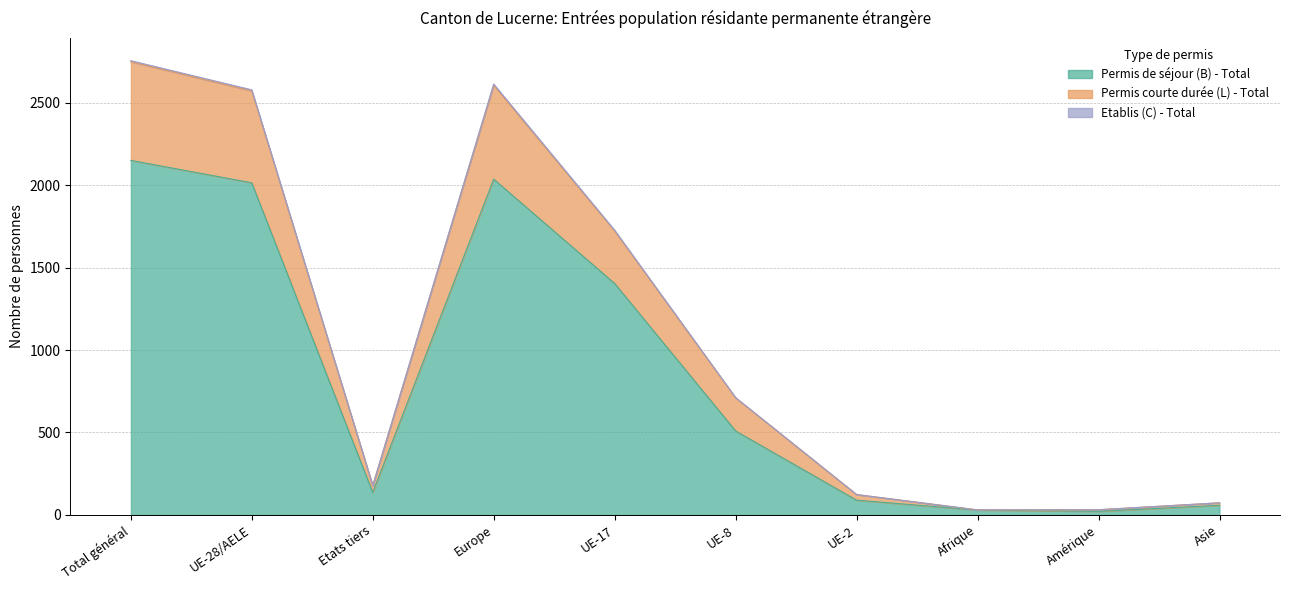

Between Afrique and UE-28/AELE, which is larger?

UE-28/AELE